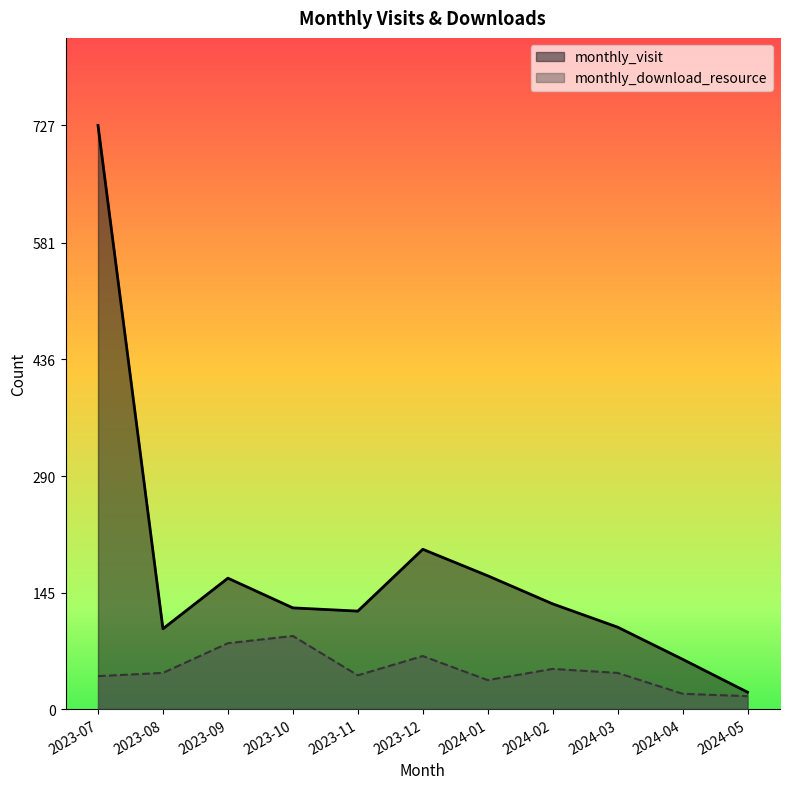

What is the value of the monthly_visit point at the 5th from the left?

122